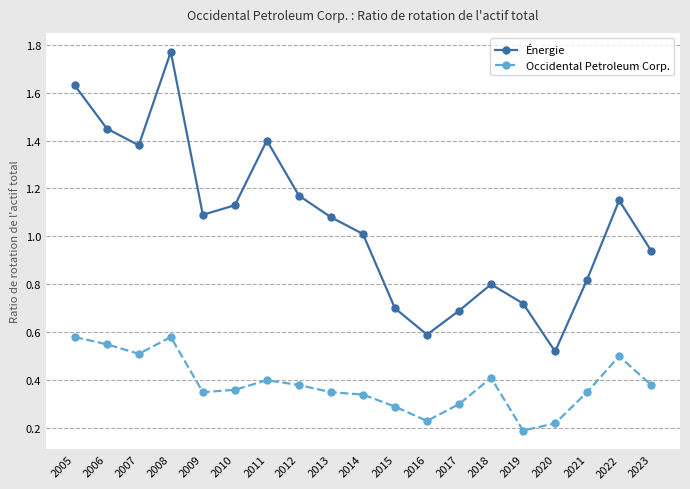

How many Occidental Petroleum Corp. values are between 0 and 1?

19